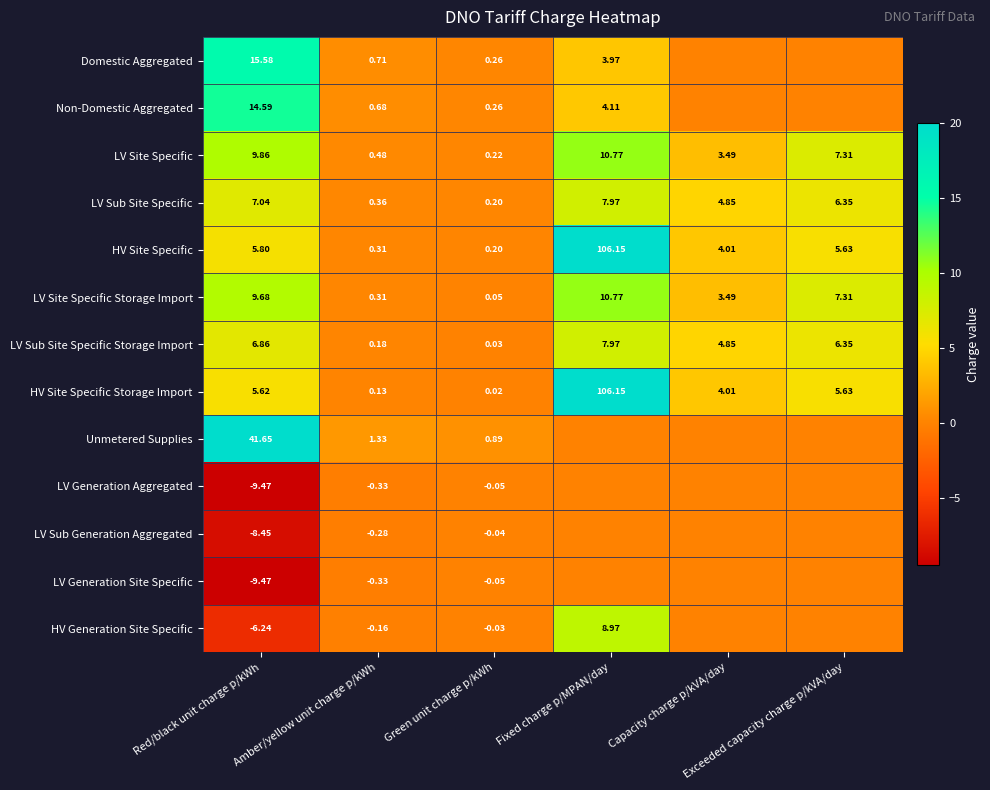

At how many categories does at least one series exceed 2?

4